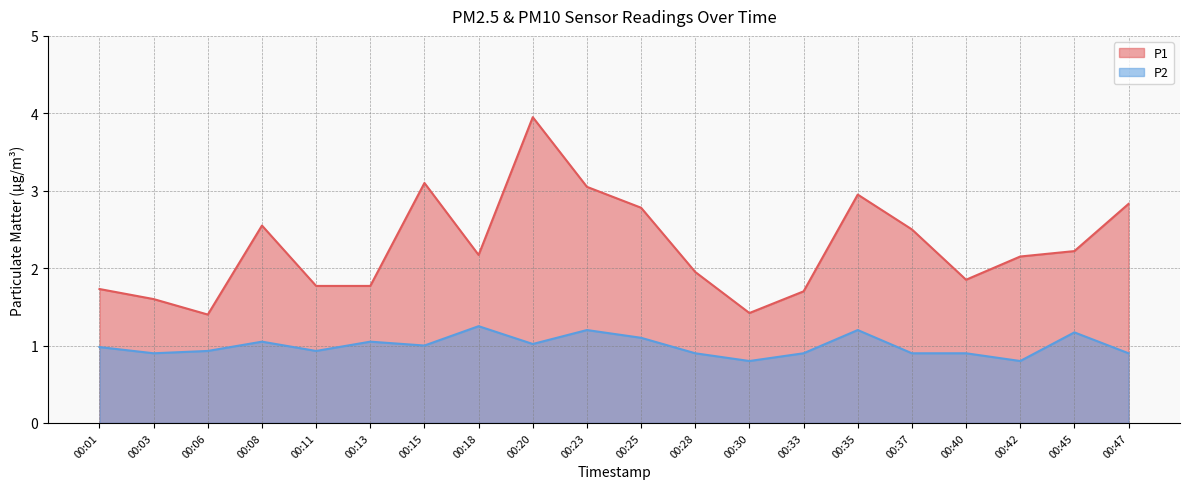

Which series has the largest range (max minus min)?

P1